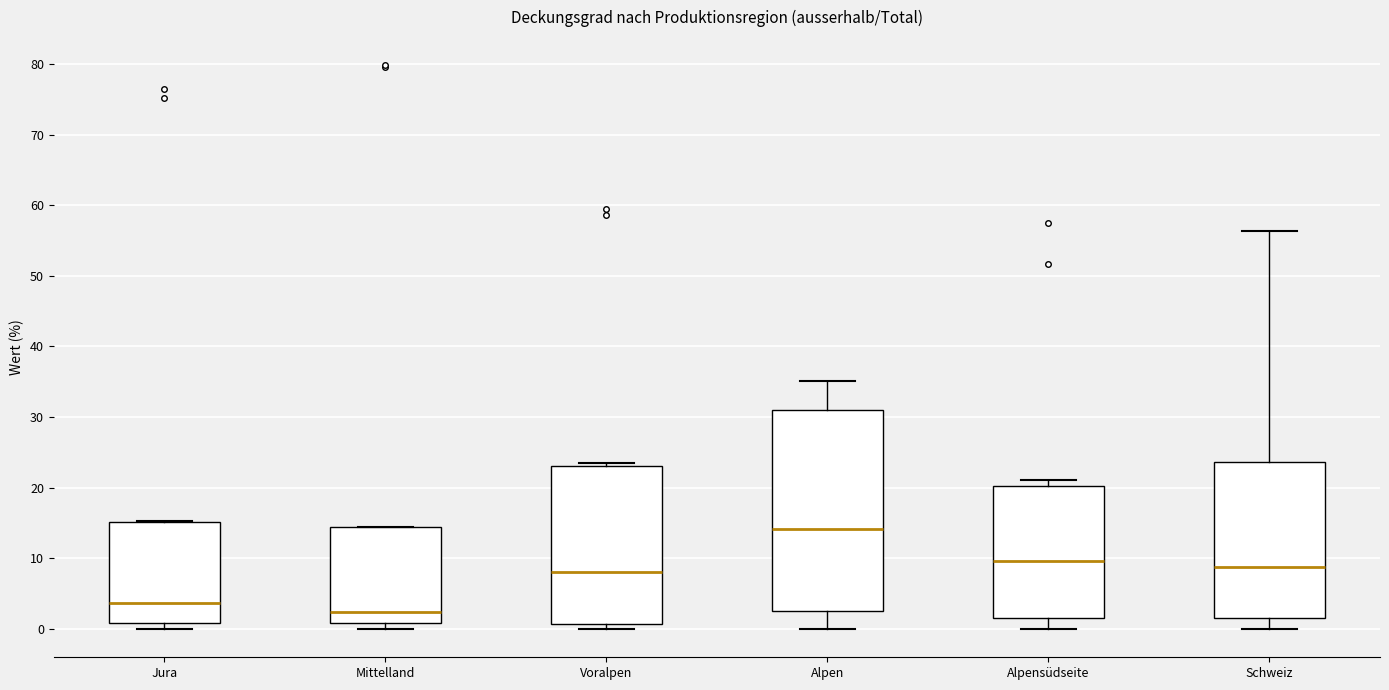

Which box's median line is the highest?

Alpen